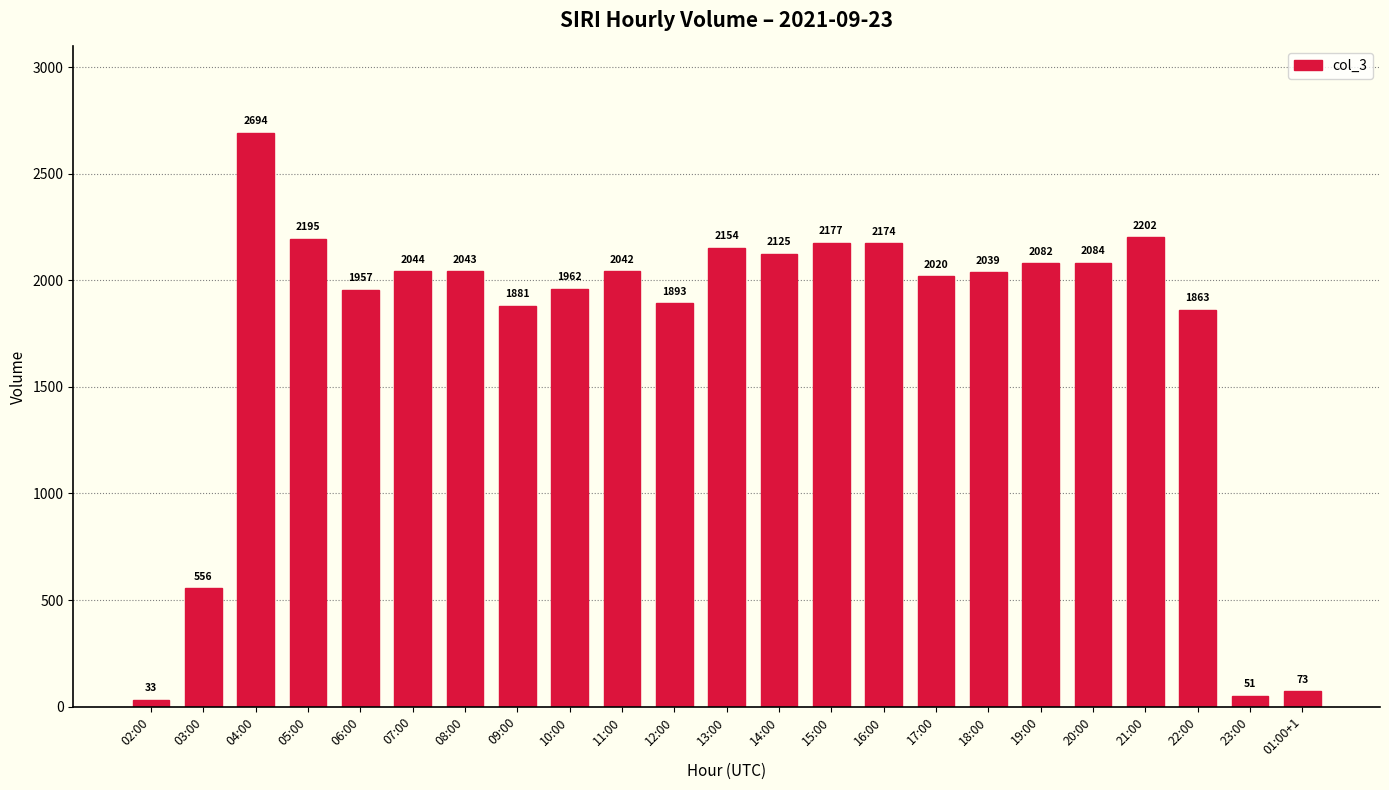

Reading right to left, extract all data points from this chart.

01:00+1=73	23:00=51	22:00=1863	21:00=2202	20:00=2084	19:00=2082	18:00=2039	17:00=2020	16:00=2174	15:00=2177	14:00=2125	13:00=2154	12:00=1893	11:00=2042	10:00=1962	09:00=1881	08:00=2043	07:00=2044	06:00=1957	05:00=2195	04:00=2694	03:00=556	02:00=33